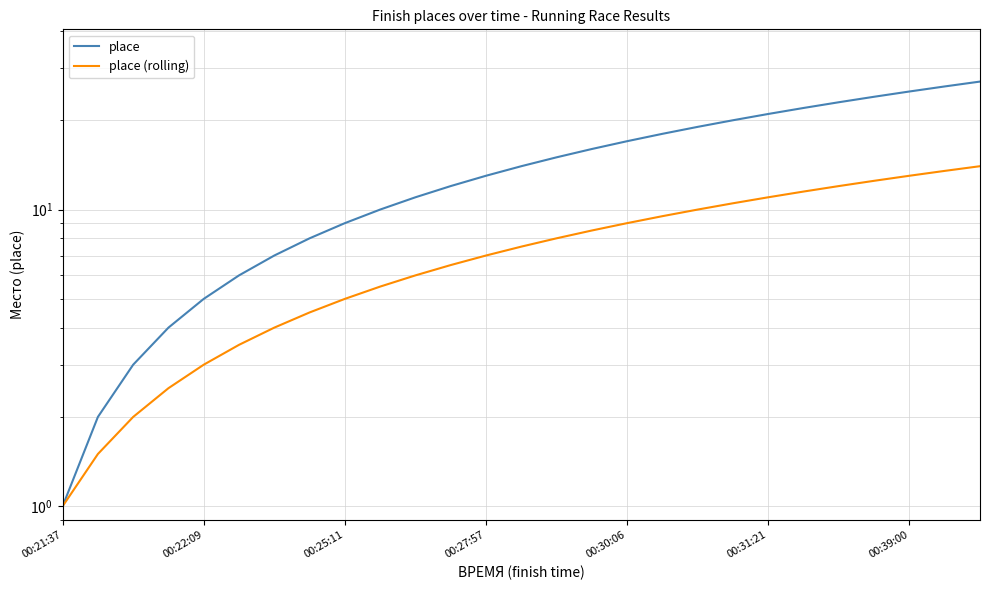

At which category is the sum across all series the highest?

26